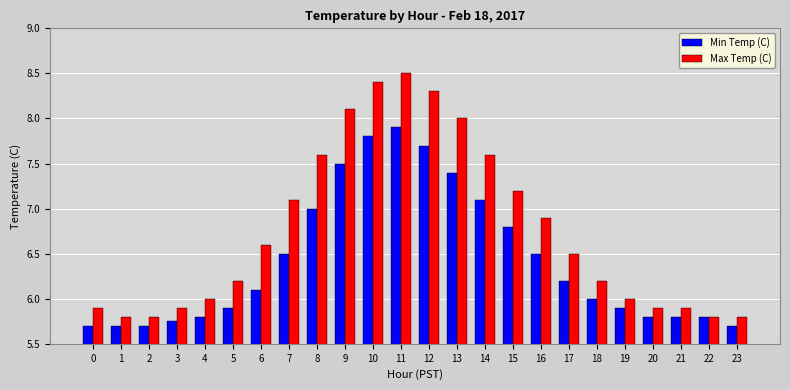

True or false: Min Temp (C) has a value of 2.6 at 17.

False